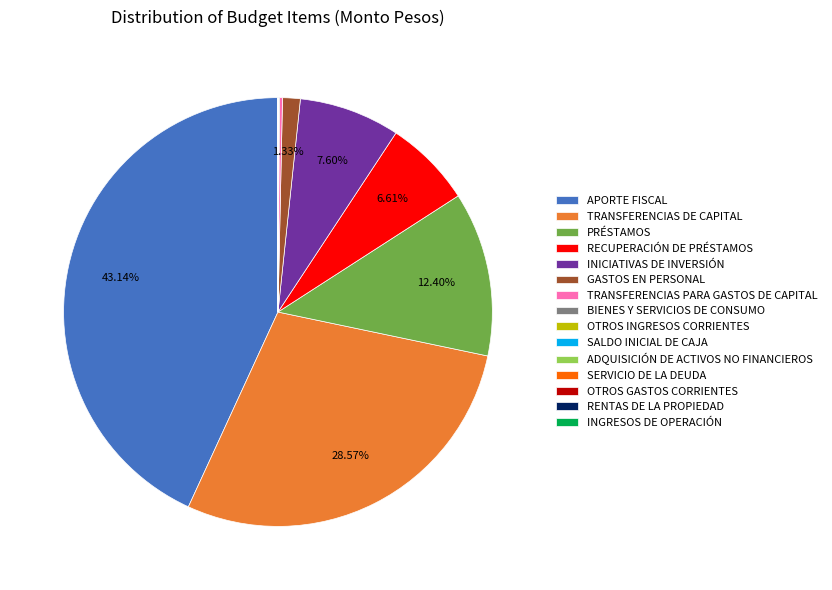

What is the largest slice in the pie chart?

APORTE FISCAL